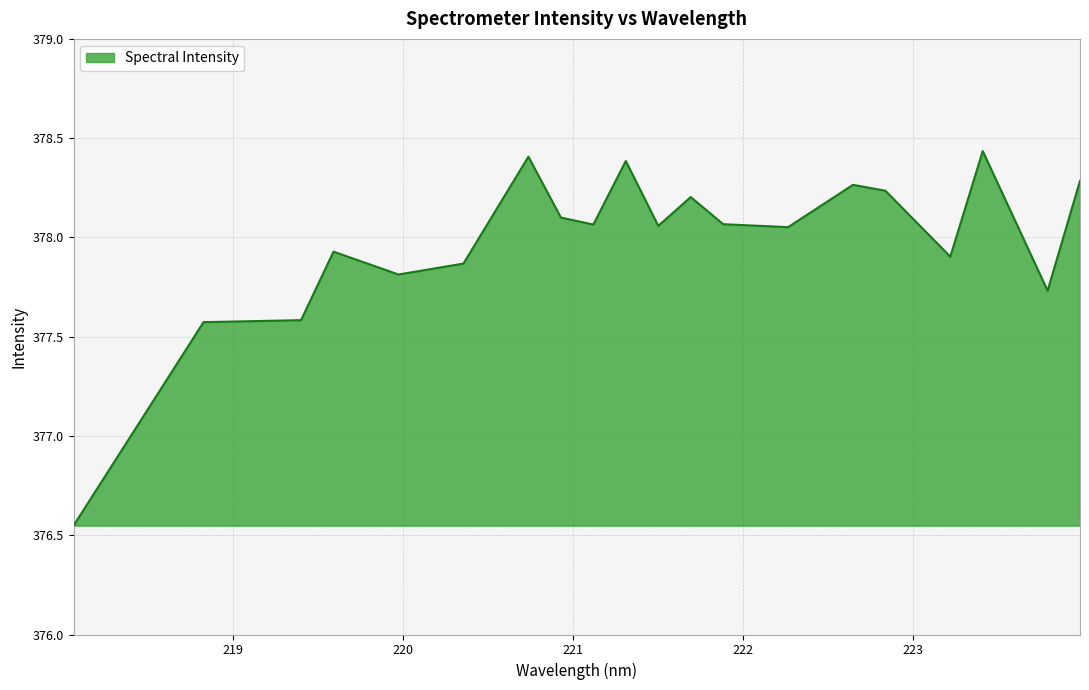

True or false: there are more than 0 points higher than both neighbors.

True